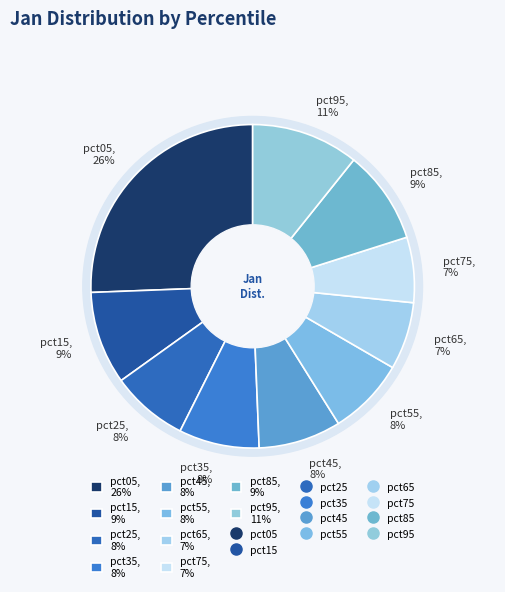

What is the largest slice in the pie chart?

pct05